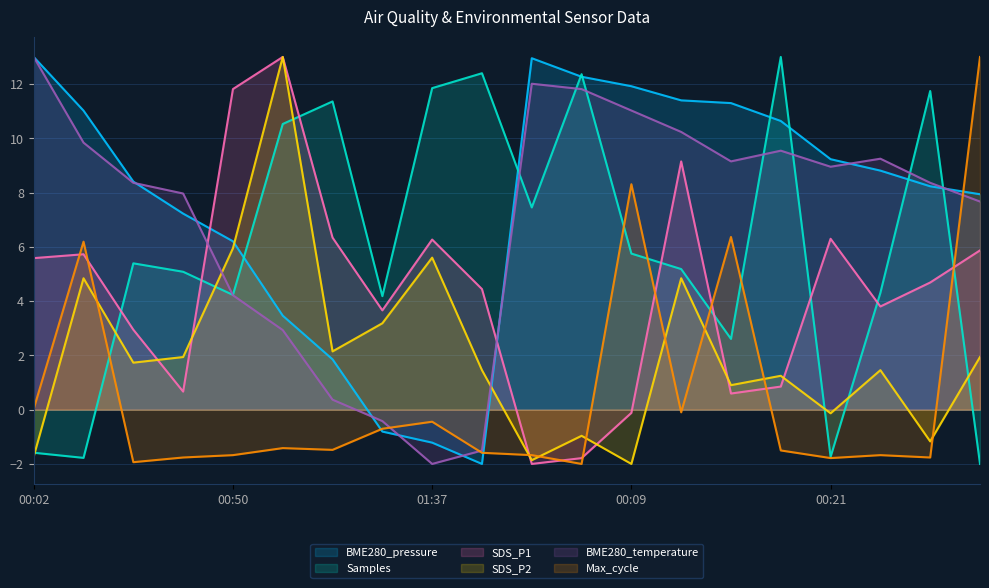

What is the greatest value displayed?

13.0